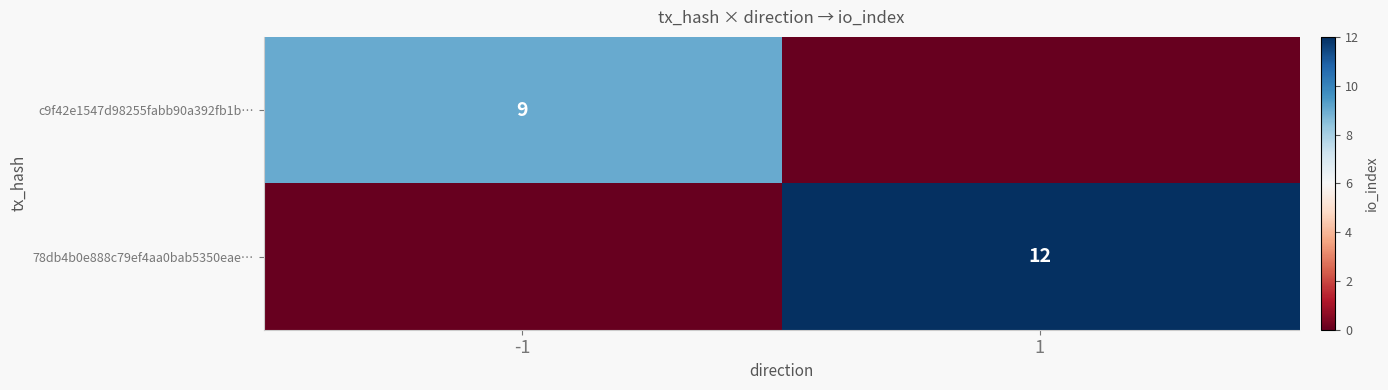

Is the value of c9f42e1547d98255fabb90a392fb1b… at -1 greater than the value of 78db4b0e888c79ef4aa0bab5350eae… at 1?

No